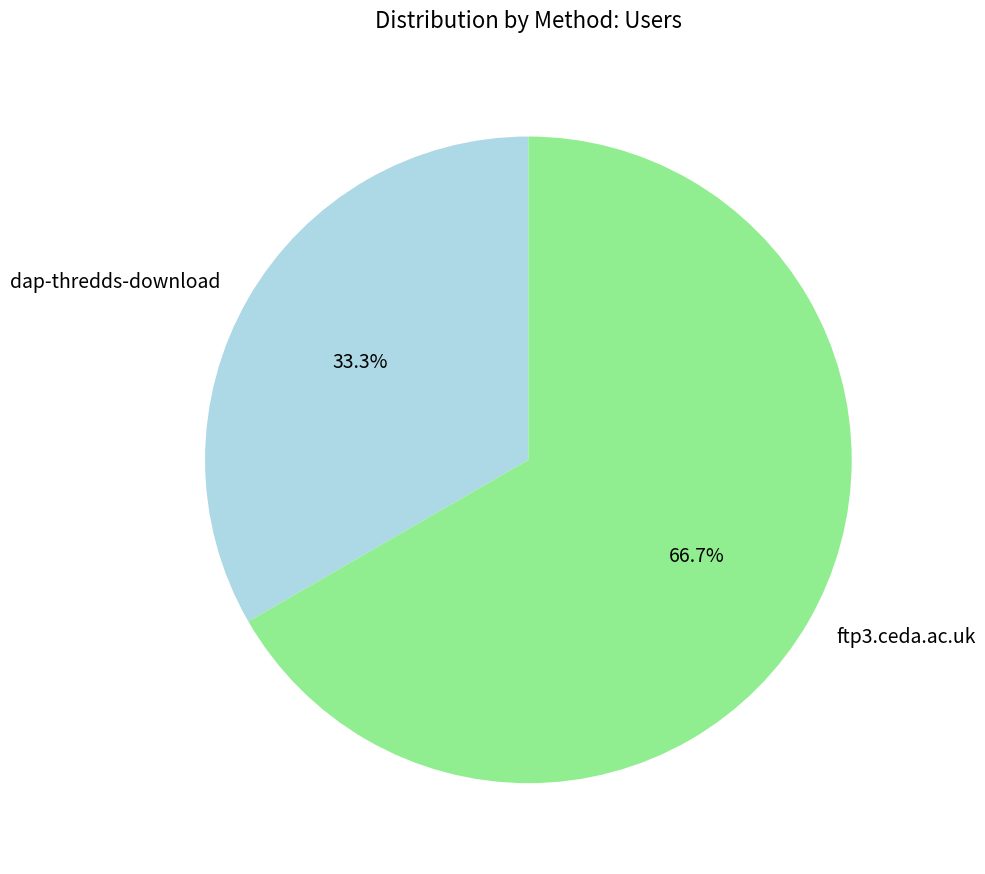

Is it true that ftp3.ceda.ac.uk is 67% of the pie?

True